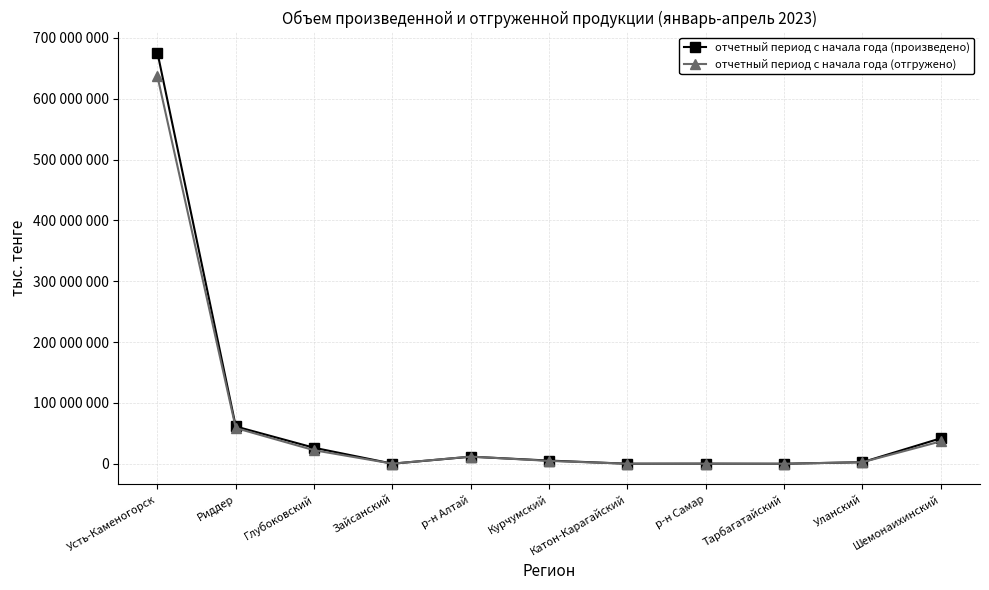

Does the chart have visible grid lines?

Yes